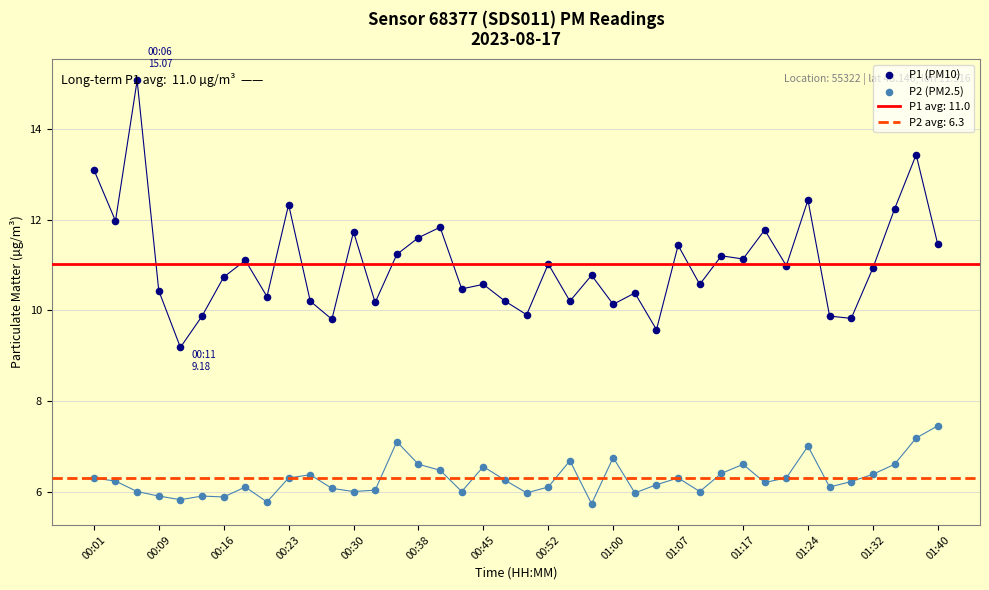

Which series has the widest spread of Y values?

P1 (PM10)